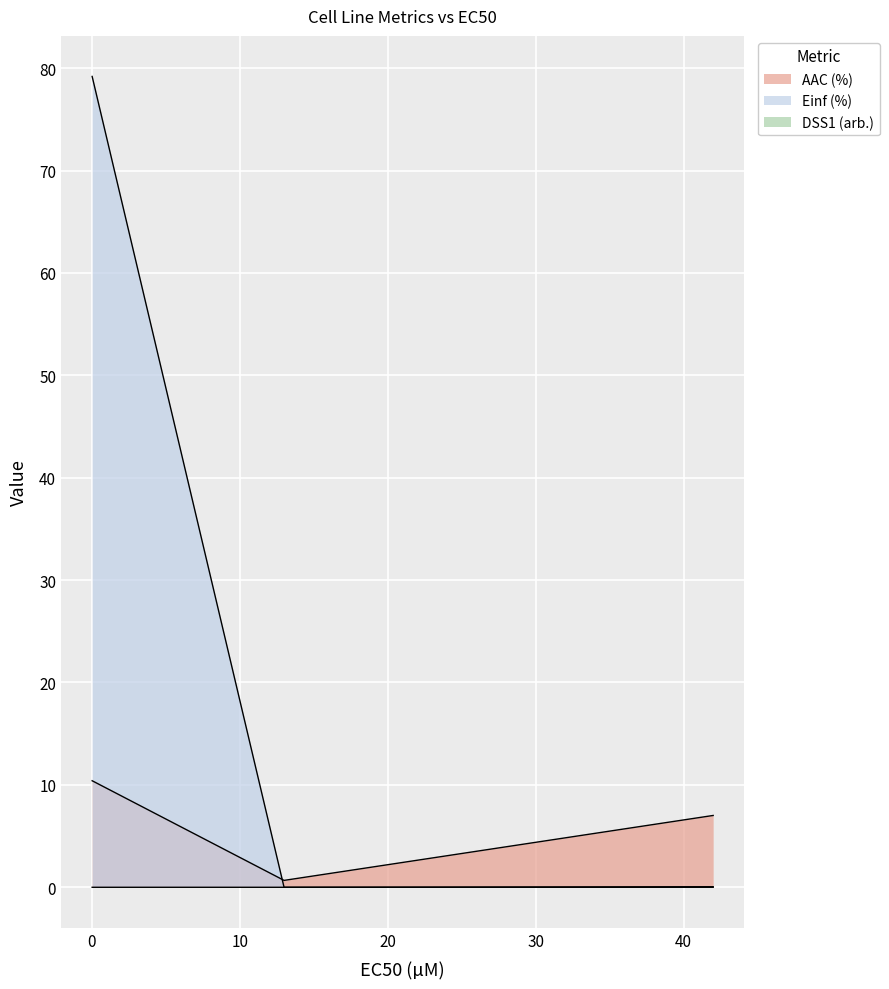

List the series in order of their overall mean, lowest first.

DSS1 (arb.), AAC (%), Einf (%)